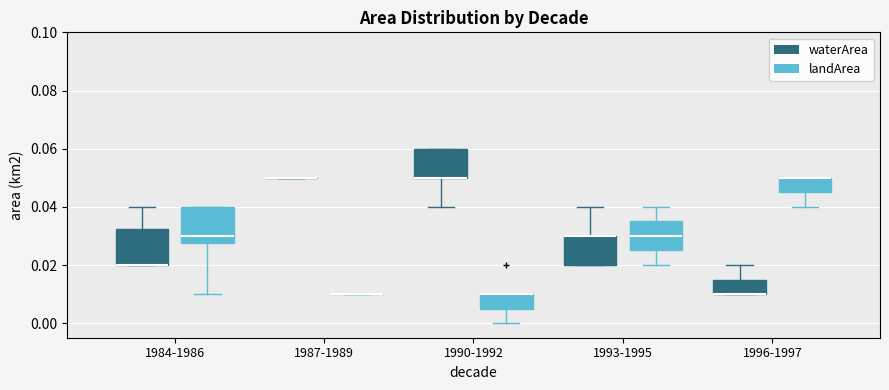

Where does the upper whisker of the box for 1984-1986 (waterArea) end on the y-axis? The values are not printed on the chart, so give them approximately, as read against the axis.

0.040